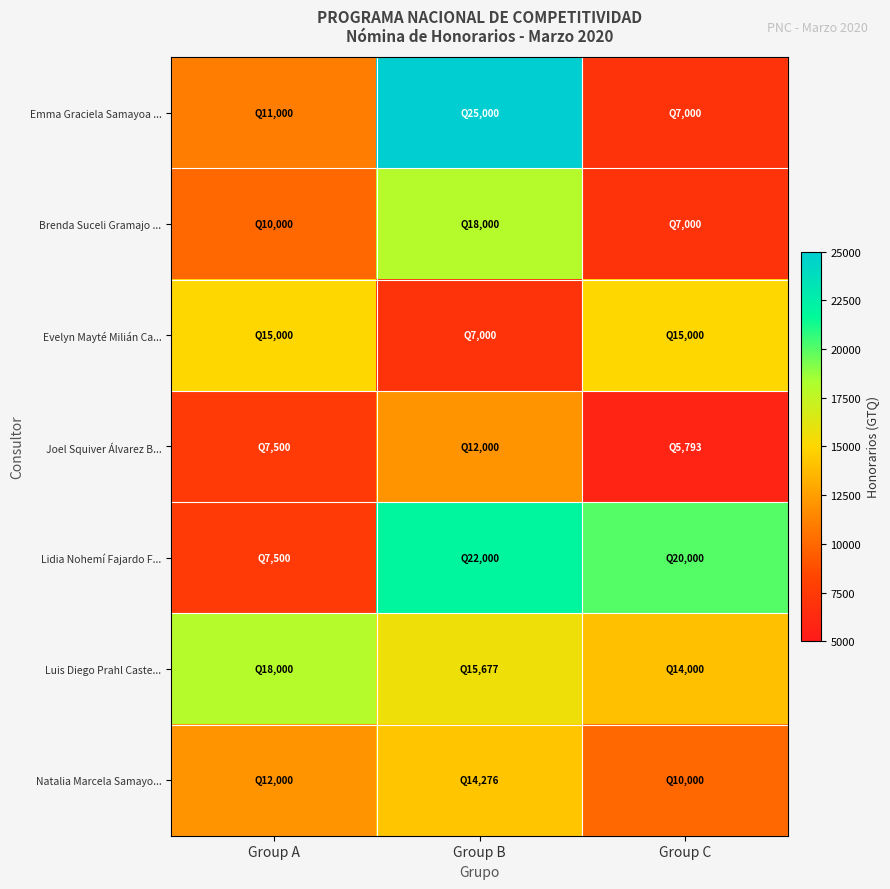

Count the number of data series in this chart.

7